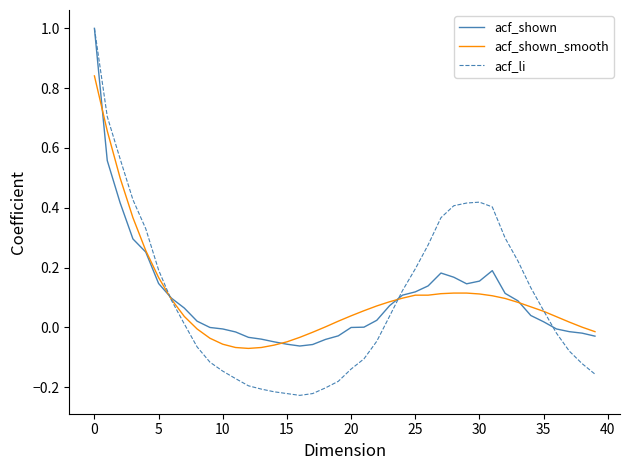

What is the maximum value shown in the chart?

1.0